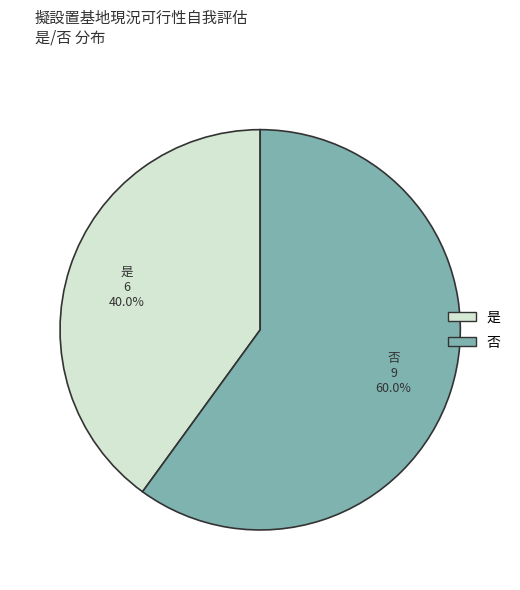

Does 否 account for over 50% of the chart?

Yes